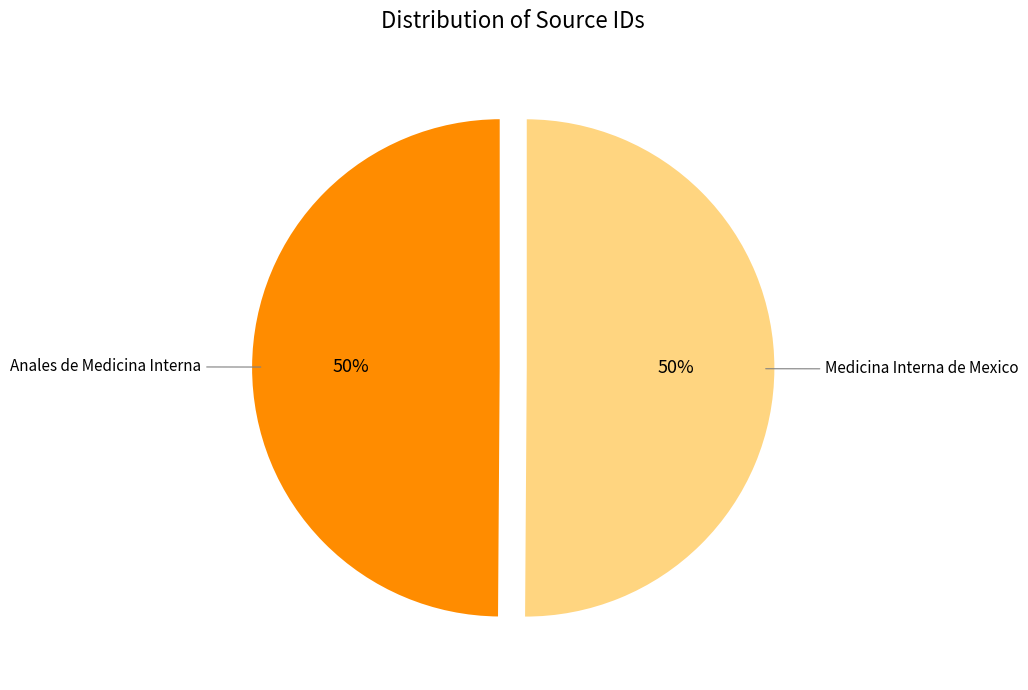

To the nearest percent, what is the average slice percentage?

50%